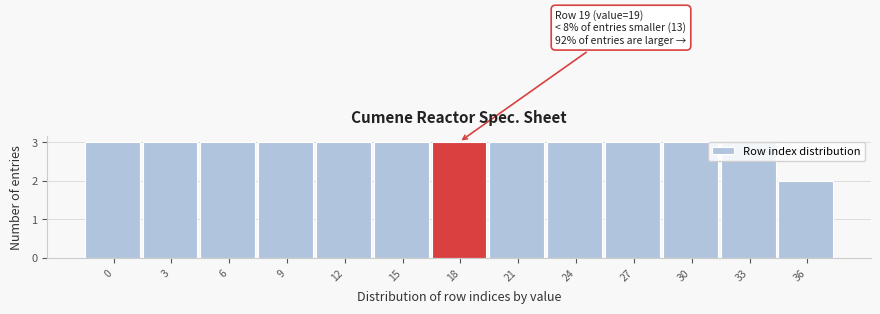

Which category has the lowest value across all series?

36